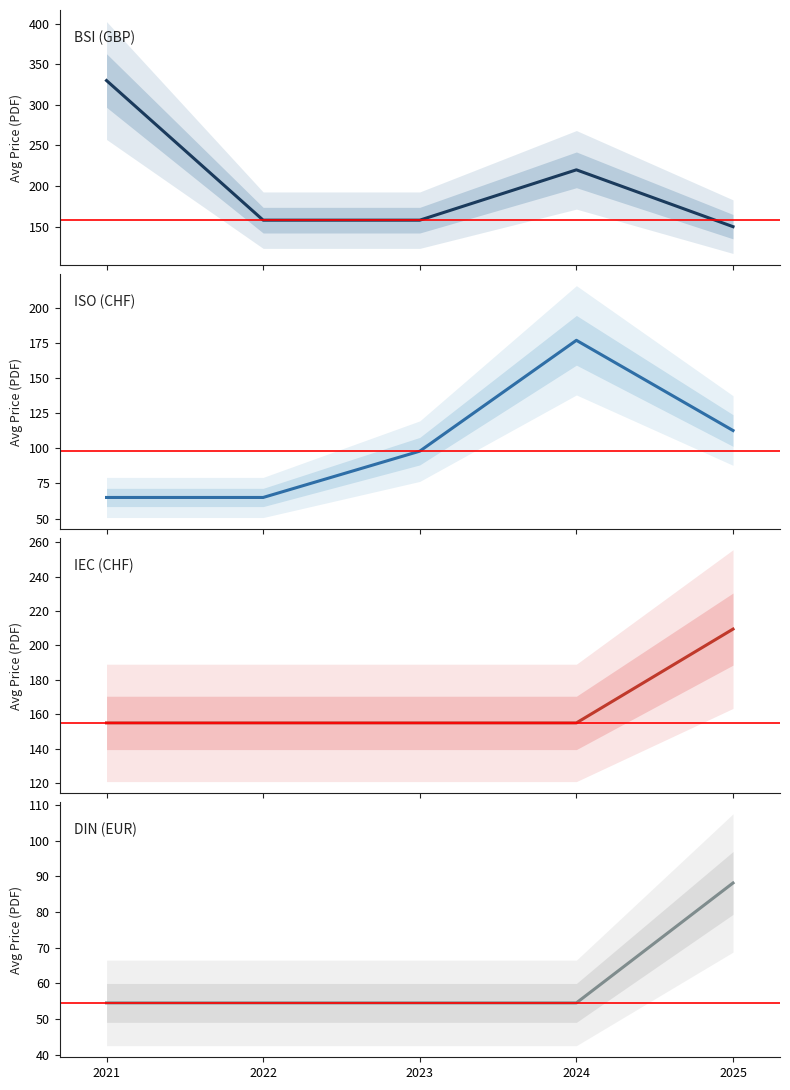

At which category is the sum across all series the highest?

2024